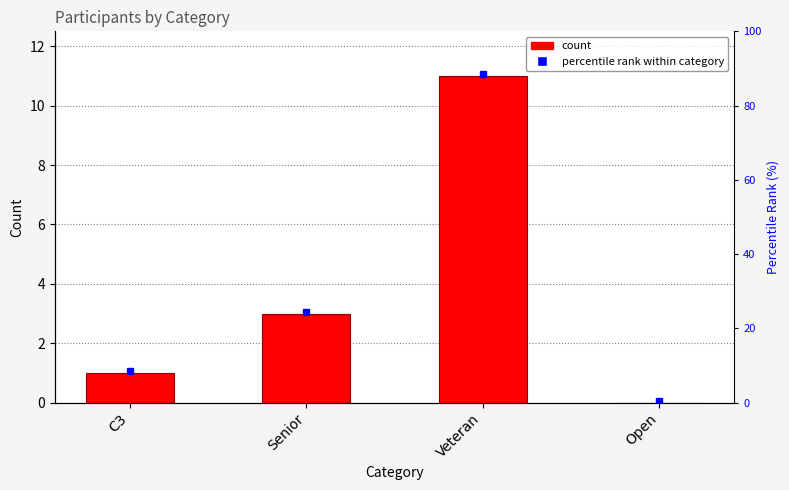

Where does the data first go above 3?

Veteran